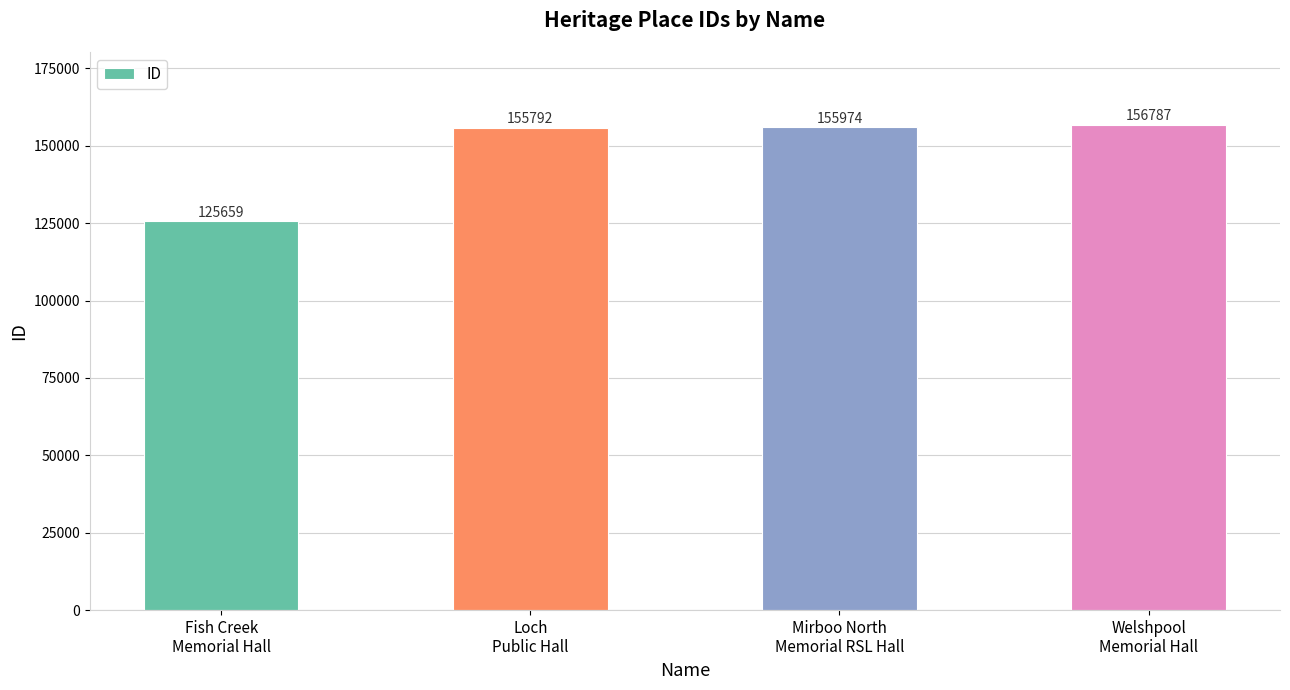

What is the greatest value displayed?

156787